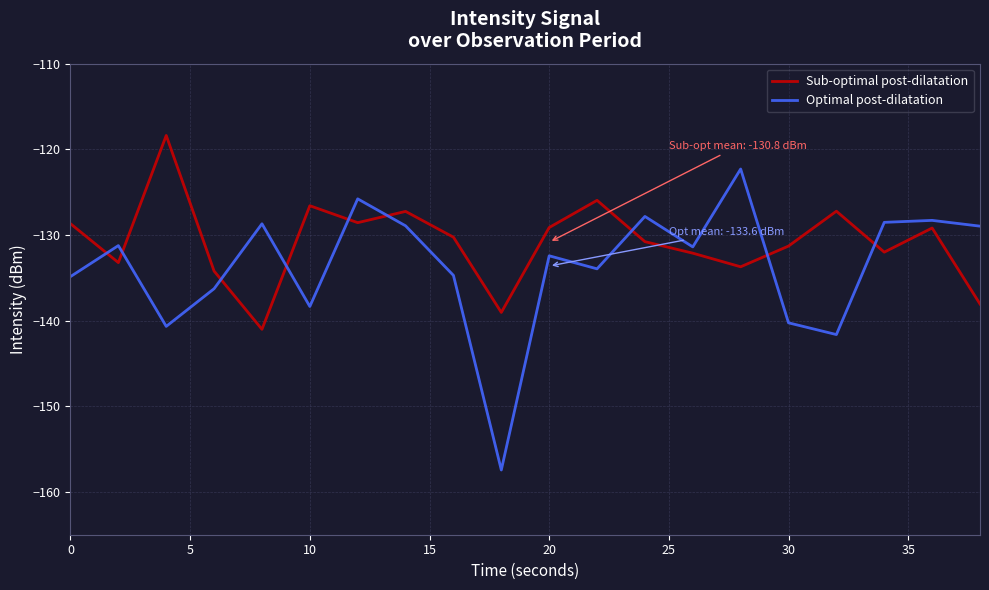

What is the difference between the maximum and minimum values in the Sub-optimal post-dilatation series?

22.6